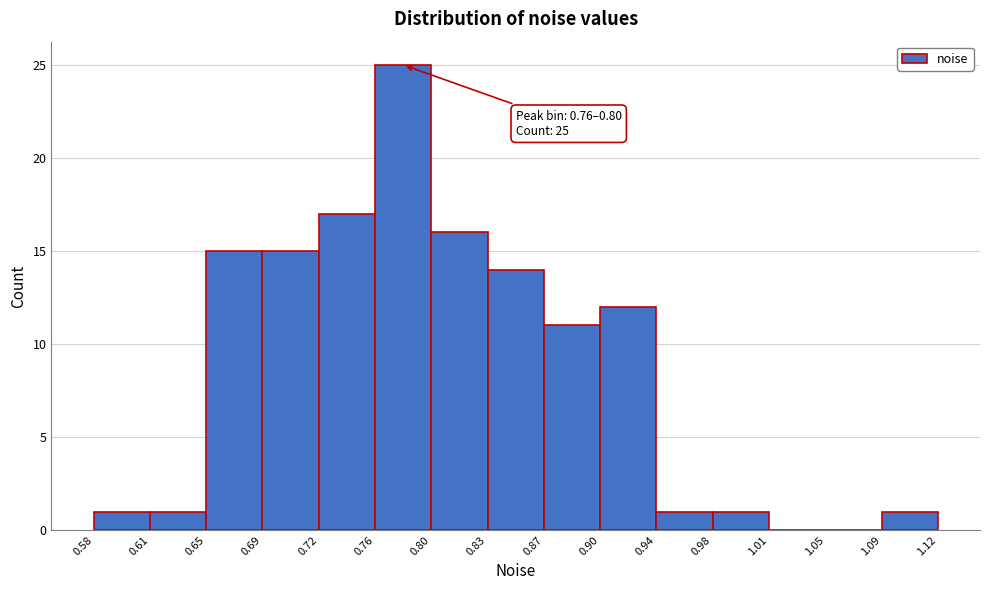

Over which range of the x-axis is the bar tallest?

0.76 to 0.80